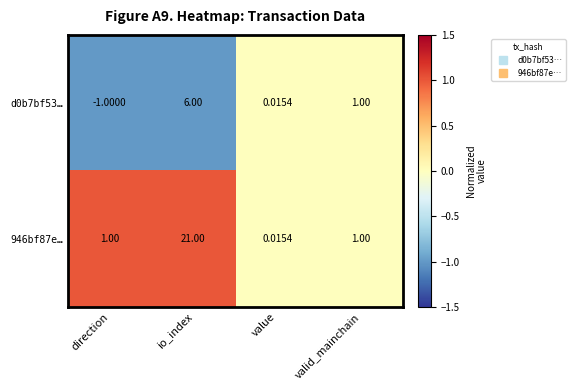

At how many categories does at least one series exceed 0?

4